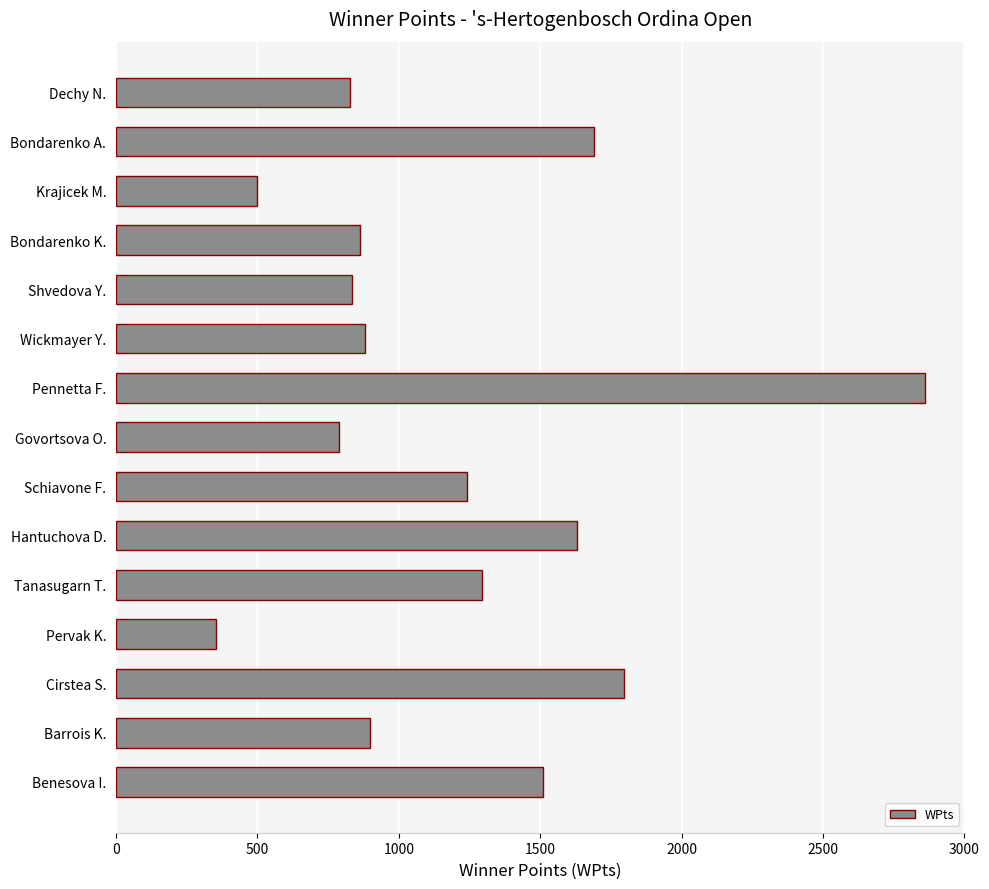

Which category has the highest value across all series?

Pennetta F.